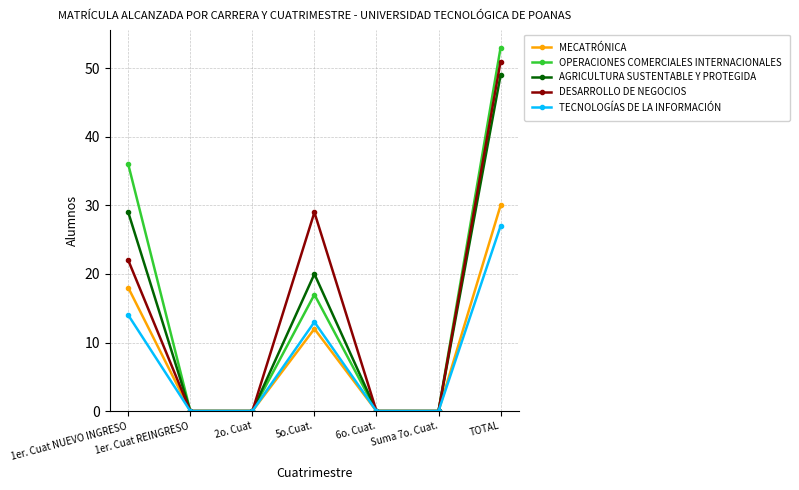

The DESARROLLO DE NEGOCIOS series shows -29 at 2o. Cuat. True or false?

False